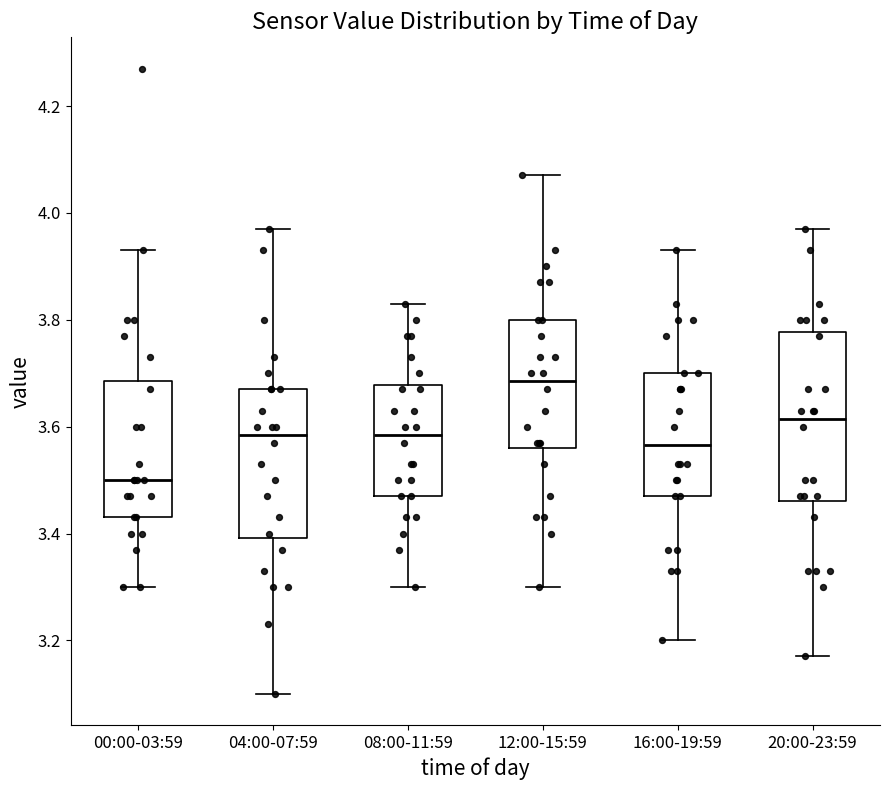

Which box's median line is the highest?

12:00-15:59